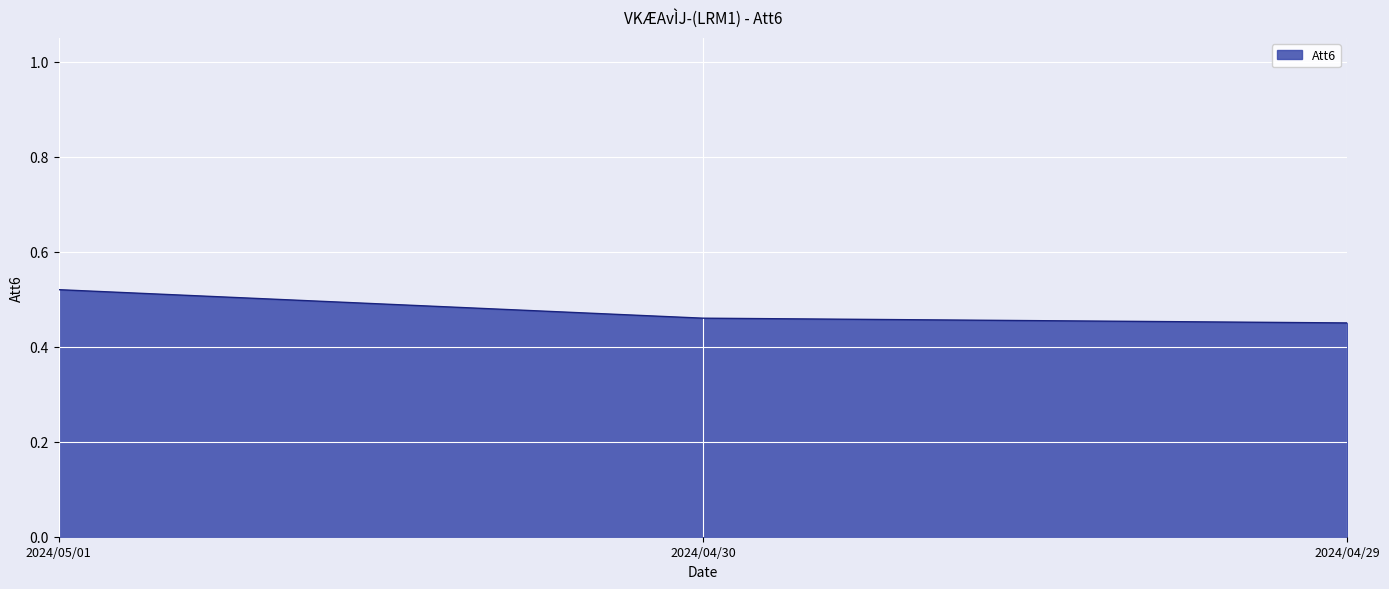

Which label corresponds to the largest value in the chart?

2024/05/01